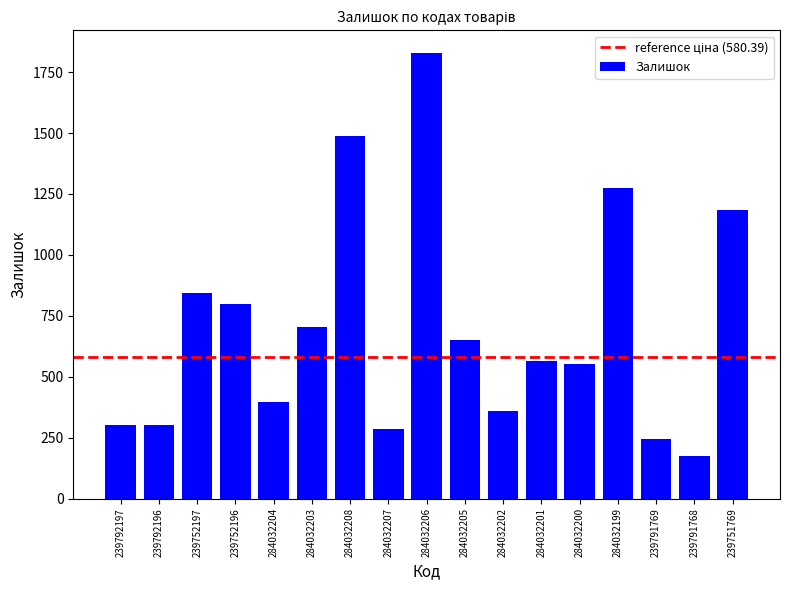

Are the bars horizontal?

No